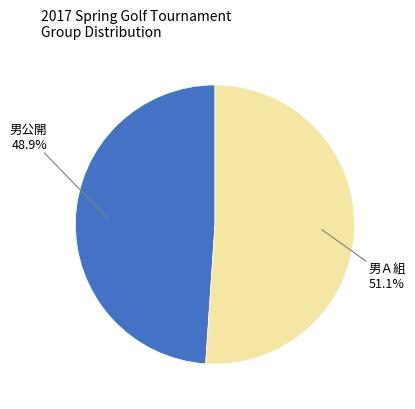

Is there a majority slice in this chart?

Yes